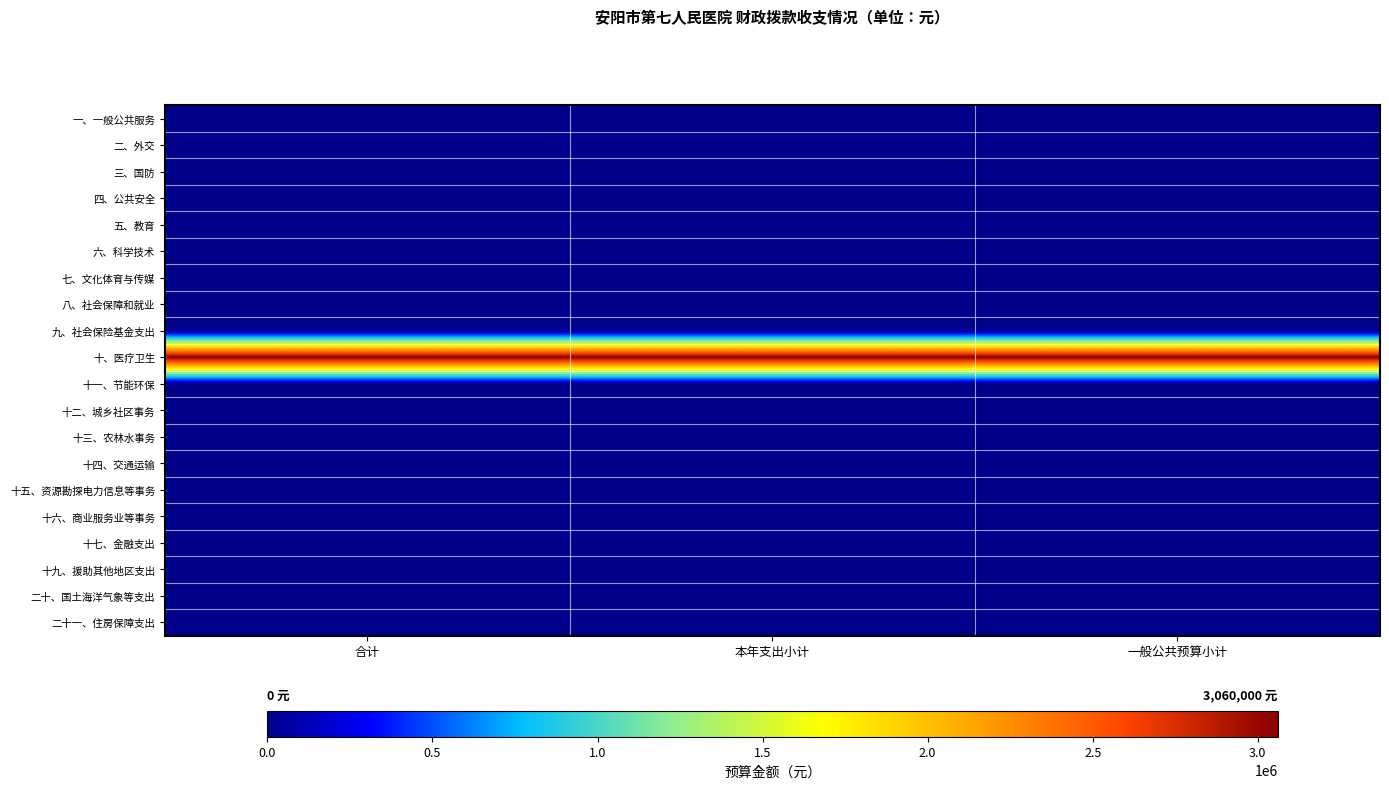

Rank the series by their maximum value, from highest to lowest.

十、医疗卫生, 一、一般公共服务, 二、外交, 三、国防, 四、公共安全, 五、教育, 六、科学技术, 七、文化体育与传媒, 八、社会保障和就业, 九、社会保险基金支出, 十一、节能环保, 十二、城乡社区事务, 十三、农林水事务, 十四、交通运输, 十五、资源勘探电力信息等事务, 十六、商业服务业等事务, 十七、金融支出, 十九、援助其他地区支出, 二十、国土海洋气象等支出, 二十一、住房保障支出